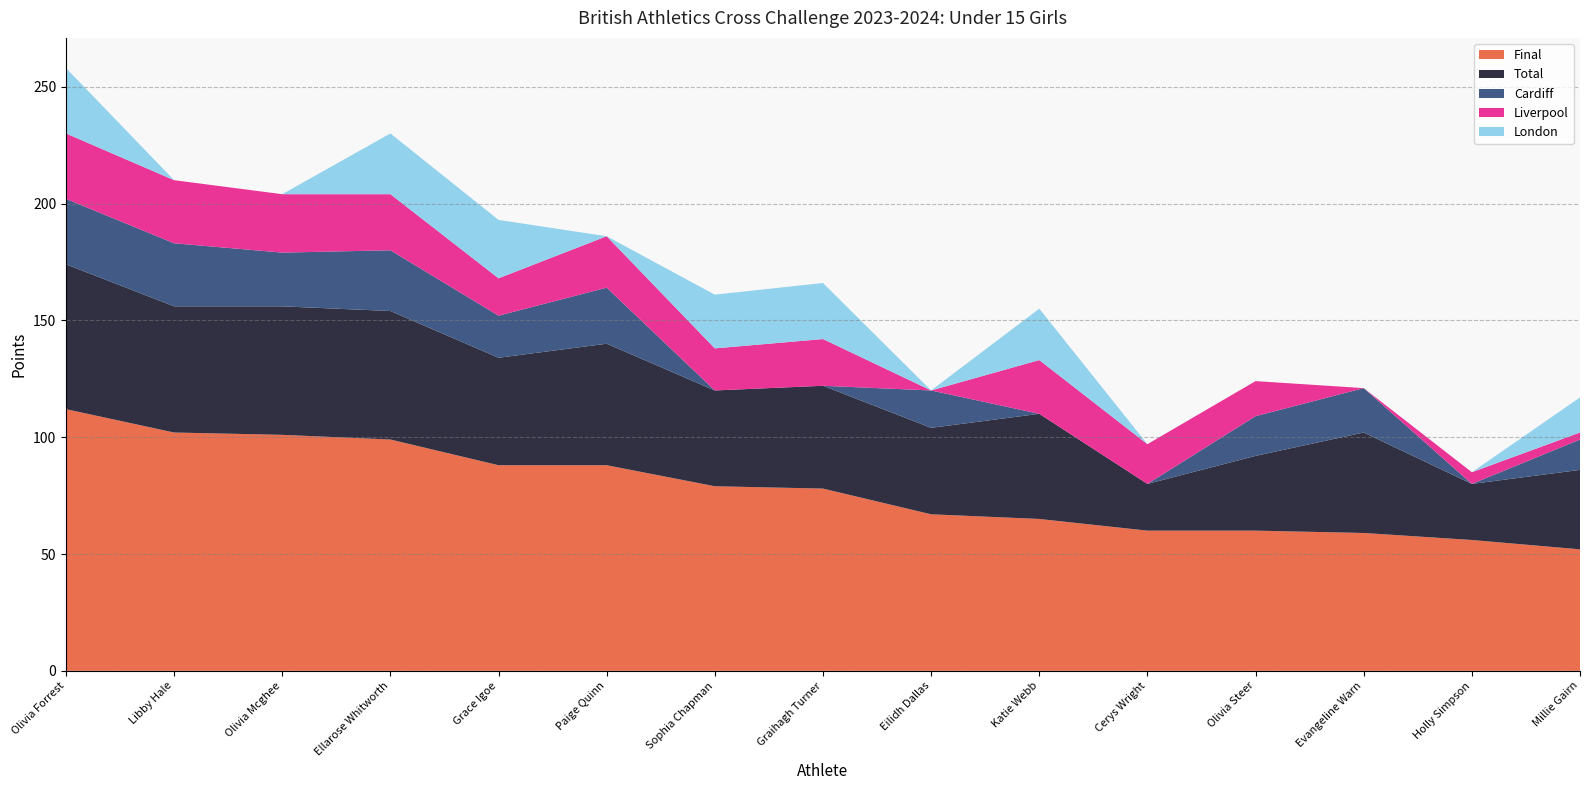

Reading right to left, list all the values displayed in this chart.

Final: Millie Gairn=52	Holly Simpson=56	Evangeline Warn=59	Olivia Steer=60	Cerys Wright=60	Katie Webb=65	Eilidh Dallas=67	Graihagh Turner=78	Sophia Chapman=79	Paige Quinn=88	Grace Igoe=88	Ellarose Whitworth=99	Olivia Mcghee=101	Libby Hale=102	Olivia Forrest=112
Total: Millie Gairn=34	Holly Simpson=24	Evangeline Warn=43	Olivia Steer=32	Cerys Wright=20	Katie Webb=45	Eilidh Dallas=37	Graihagh Turner=44	Sophia Chapman=41	Paige Quinn=52	Grace Igoe=46	Ellarose Whitworth=55	Olivia Mcghee=55	Libby Hale=54	Olivia Forrest=62
Cardiff: Millie Gairn=13	Holly Simpson=0	Evangeline Warn=19	Olivia Steer=17	Cerys Wright=0	Katie Webb=0	Eilidh Dallas=16	Graihagh Turner=0	Sophia Chapman=0	Paige Quinn=24	Grace Igoe=18	Ellarose Whitworth=26	Olivia Mcghee=23	Libby Hale=27	Olivia Forrest=28
Liverpool: Millie Gairn=3	Holly Simpson=5	Evangeline Warn=0	Olivia Steer=15	Cerys Wright=17	Katie Webb=23	Eilidh Dallas=0	Graihagh Turner=20	Sophia Chapman=18	Paige Quinn=22	Grace Igoe=16	Ellarose Whitworth=24	Olivia Mcghee=25	Libby Hale=27	Olivia Forrest=28
London: Millie Gairn=15	Holly Simpson=0	Evangeline Warn=0	Olivia Steer=0	Cerys Wright=0	Katie Webb=22	Eilidh Dallas=0	Graihagh Turner=24	Sophia Chapman=23	Paige Quinn=0	Grace Igoe=25	Ellarose Whitworth=26	Olivia Mcghee=0	Libby Hale=0	Olivia Forrest=28